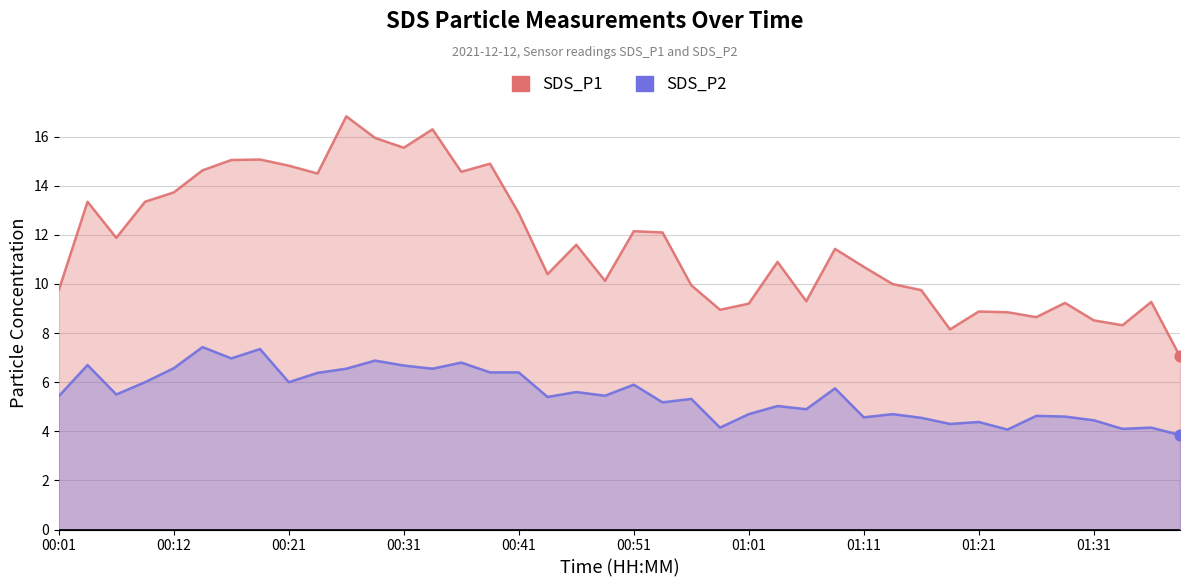

Which series reaches the maximum Y coordinate?

SDS_P1